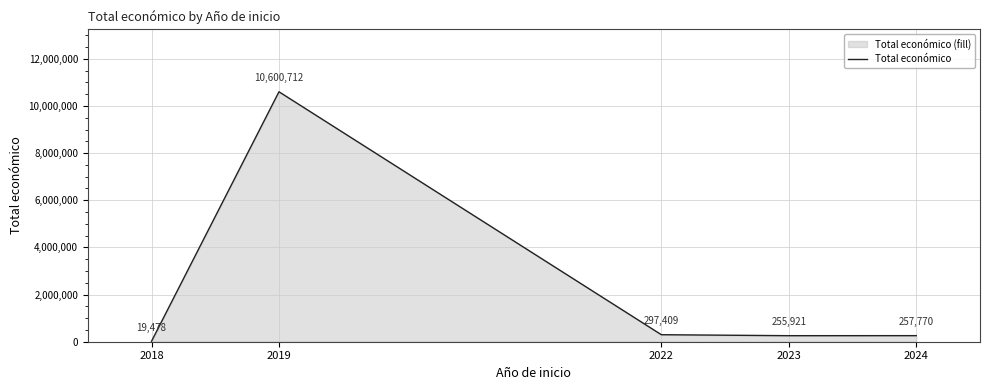

List the labels in order of value, smallest first.

2018, 2023, 2024, 2022, 2019